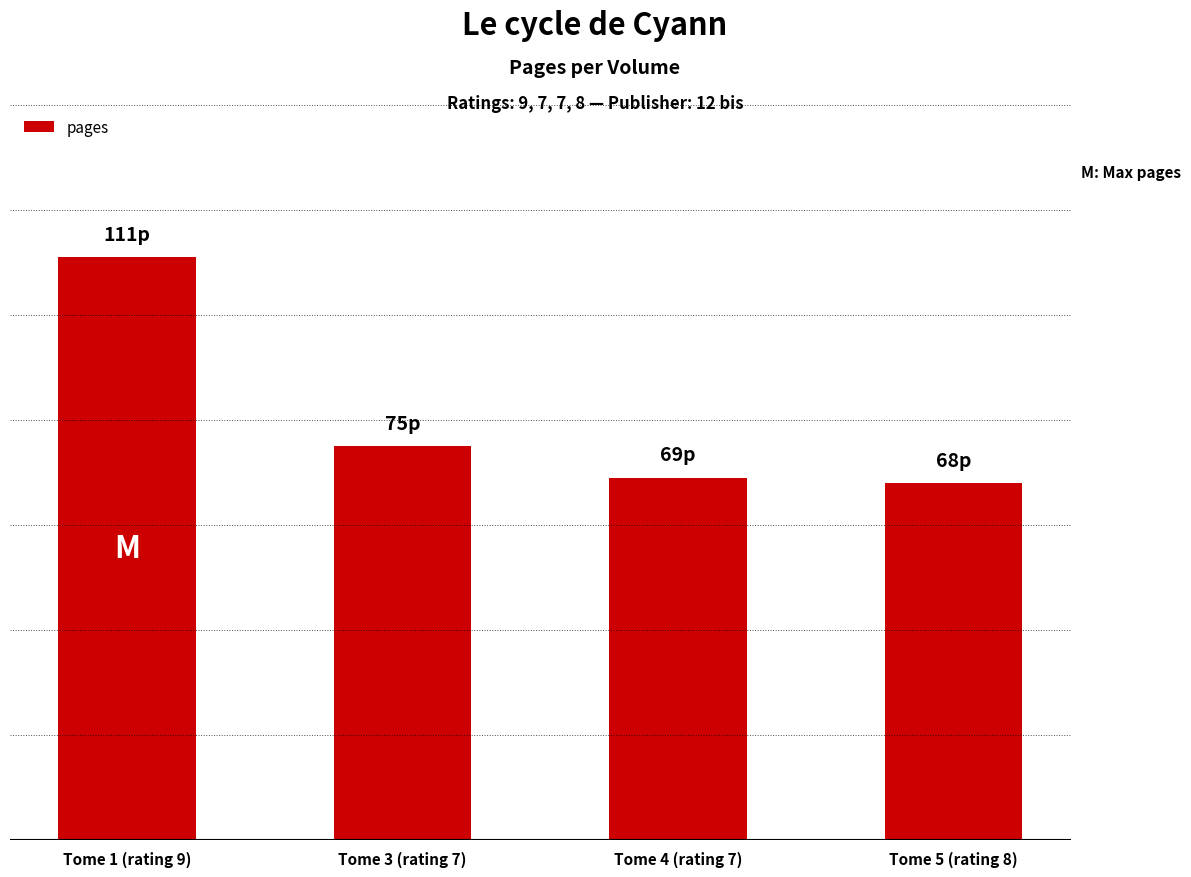

What is the value of the 1st bar from the left?

111